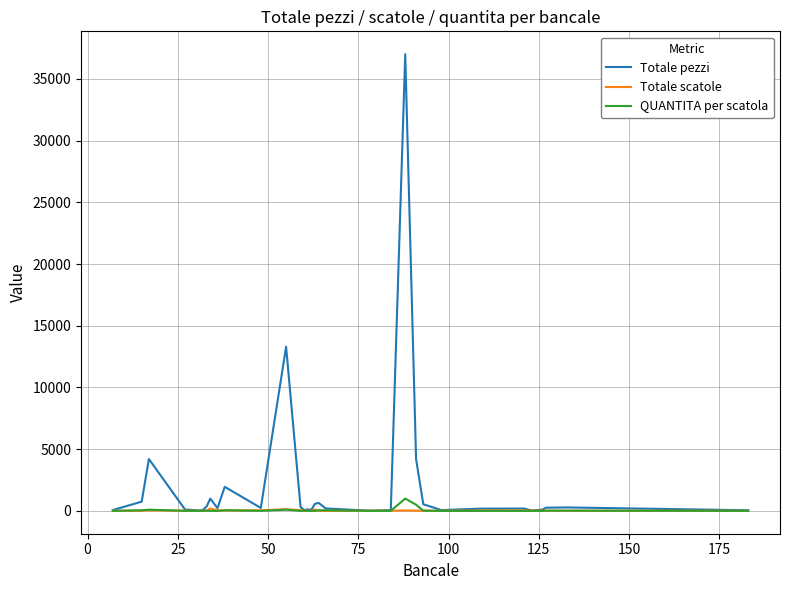

What is the maximum value for QUANTITA per scatola?

1000